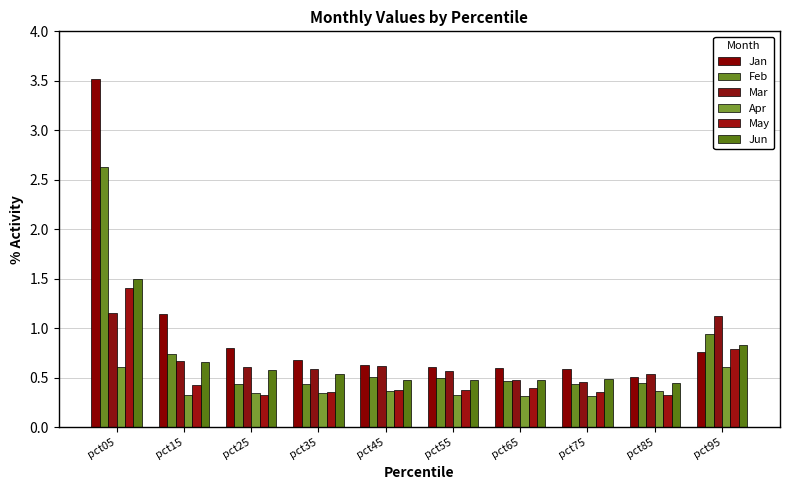

Are the bars grouped side by side (vs. stacked)?

Yes